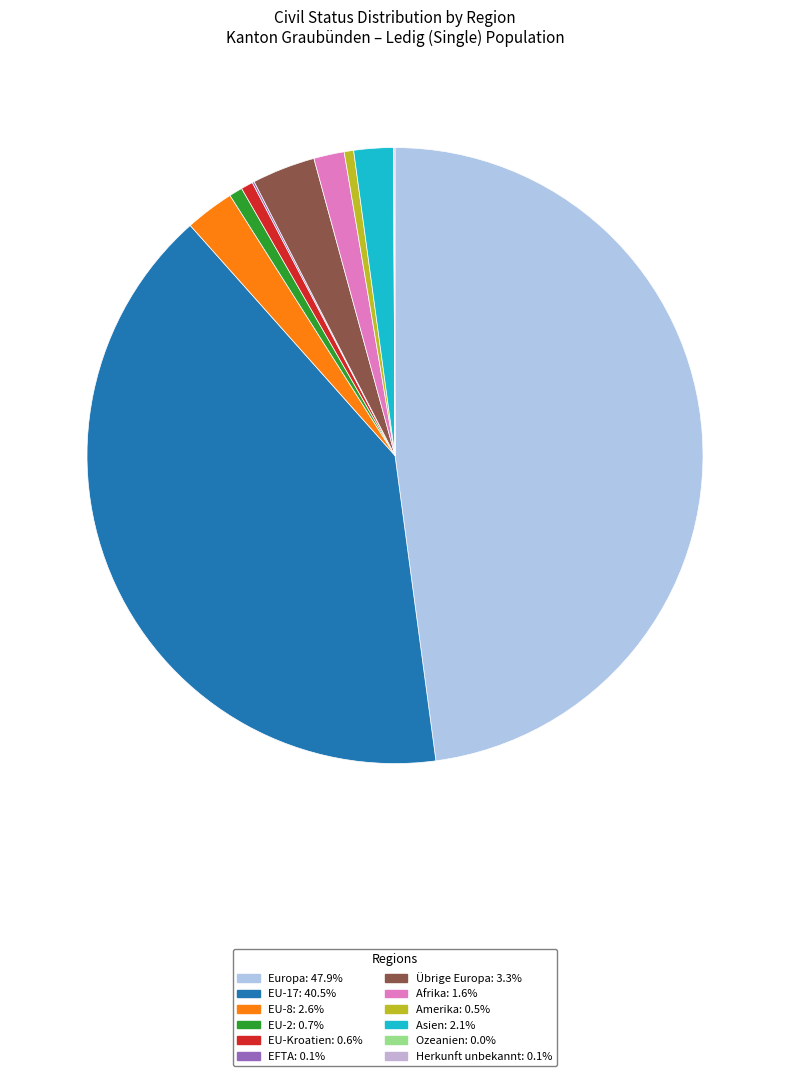

Is the sum of EU-17 and Ozeanien greater than half?

No